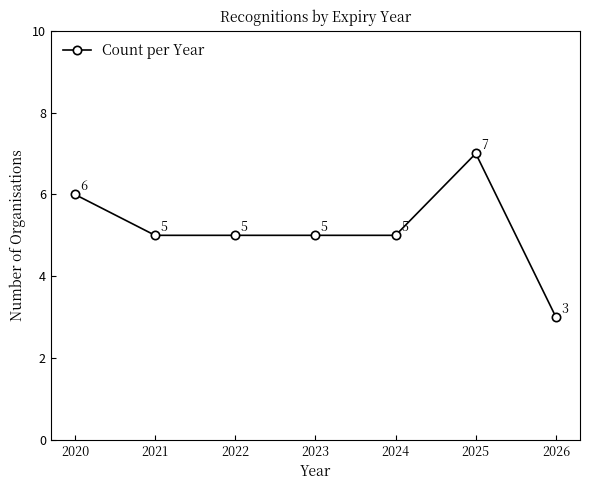

What is the difference between the second highest and minimum values?

3